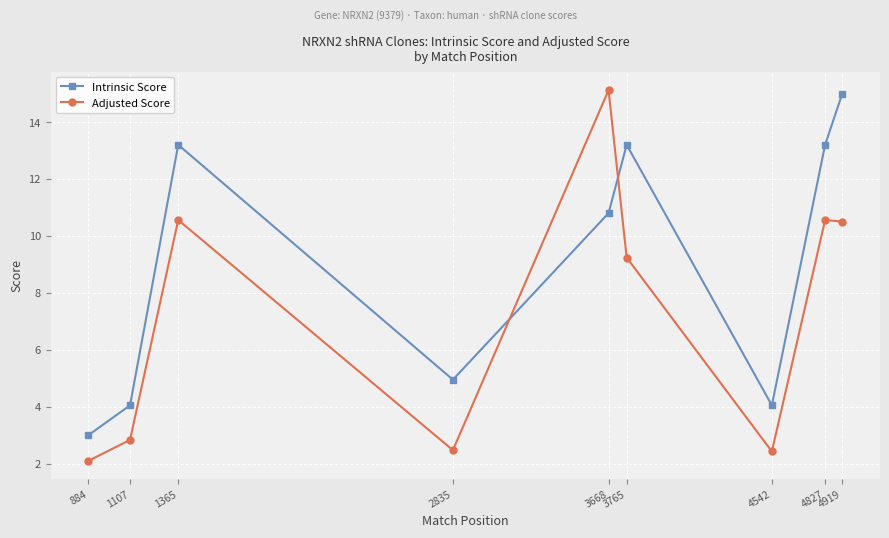

What is the lowest value of the Intrinsic Score series?

3.0